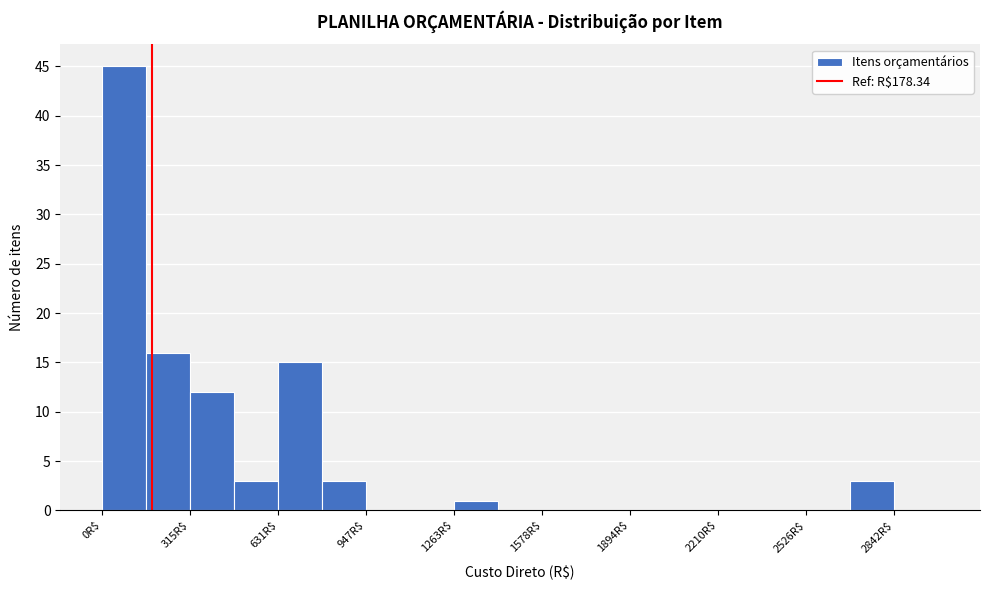

Read against the x-axis, roughly where is the centre of the tallest bar?

100